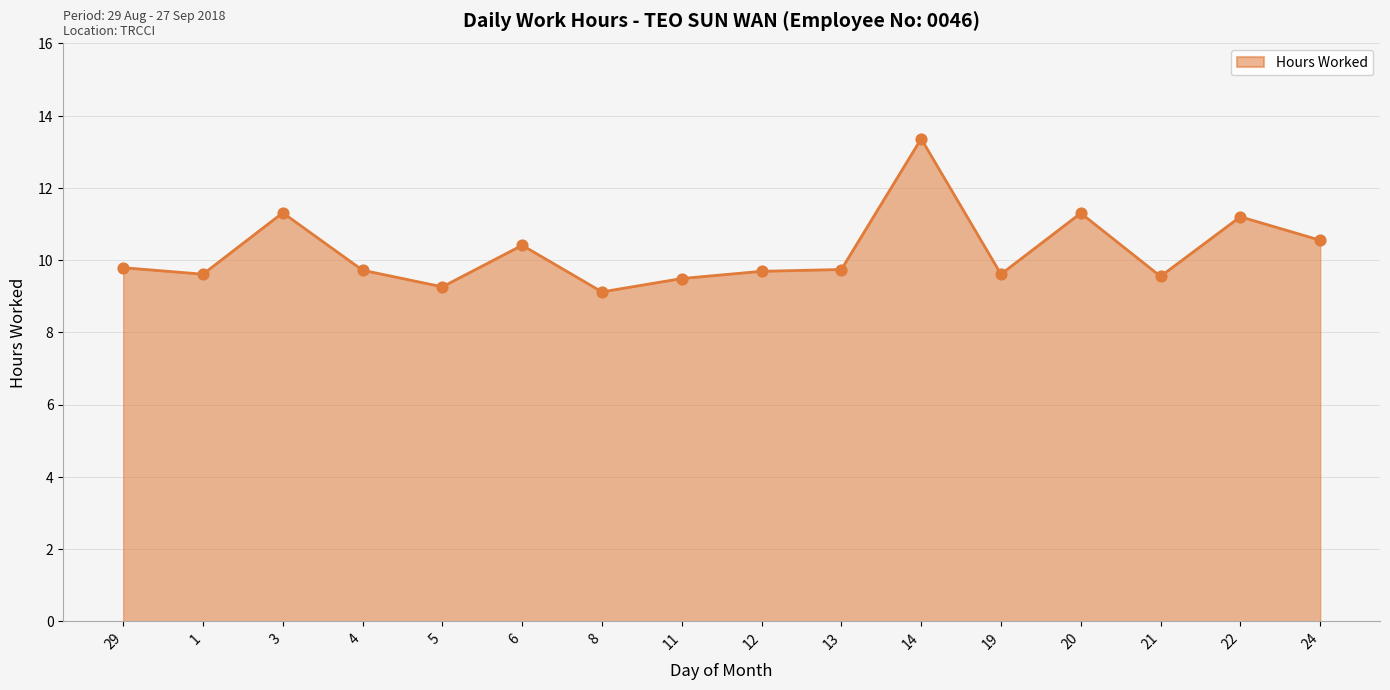

Which series has the largest total across all categories?

Hours Worked (line)